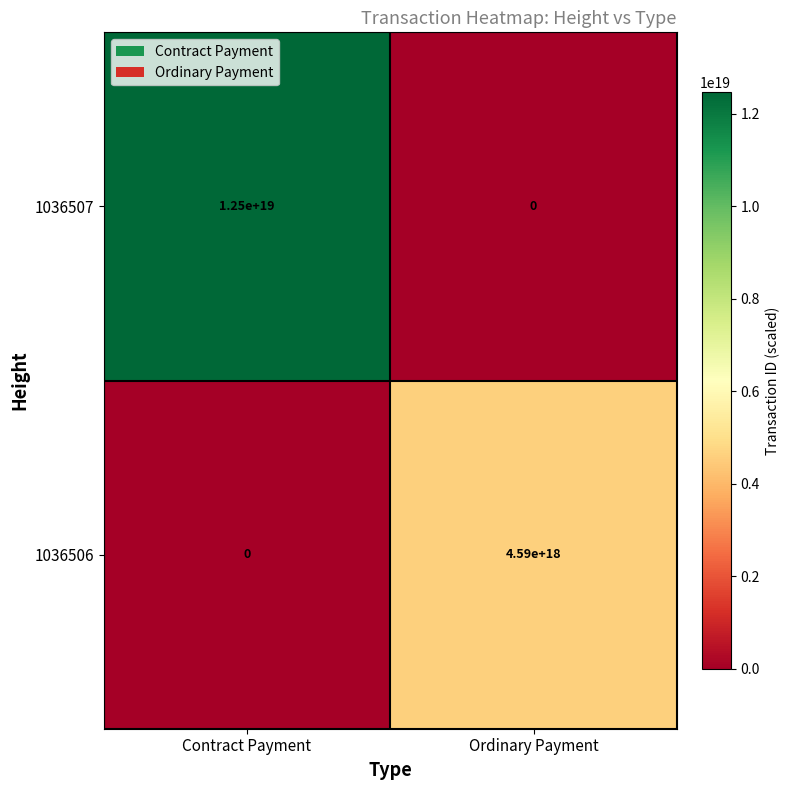

At how many categories does at least one series exceed 1574322165476856064?

2